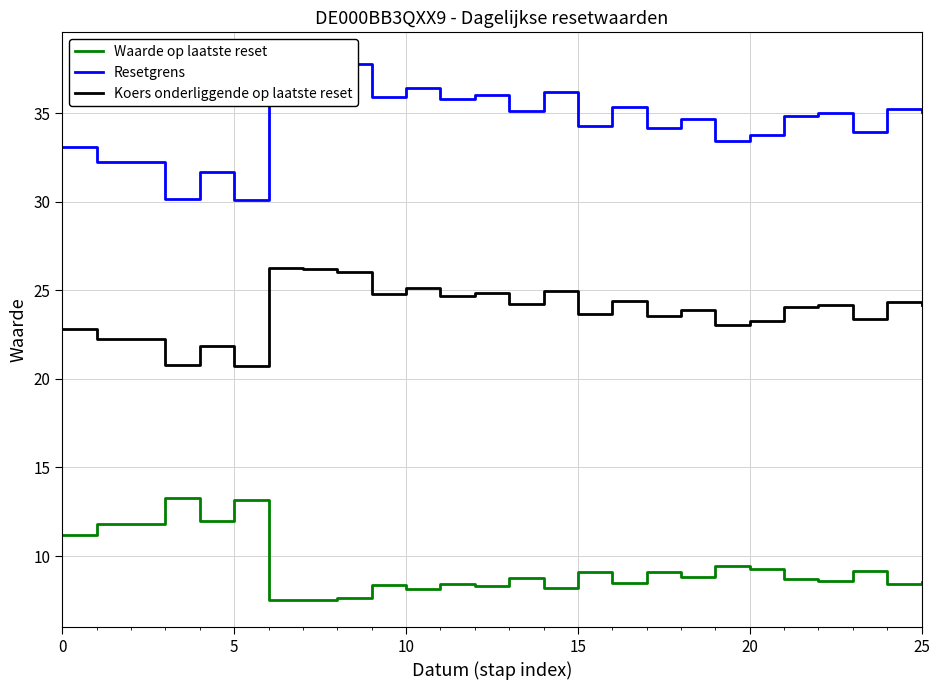

What is the lowest value of the Waarde op laatste reset series?

7.5